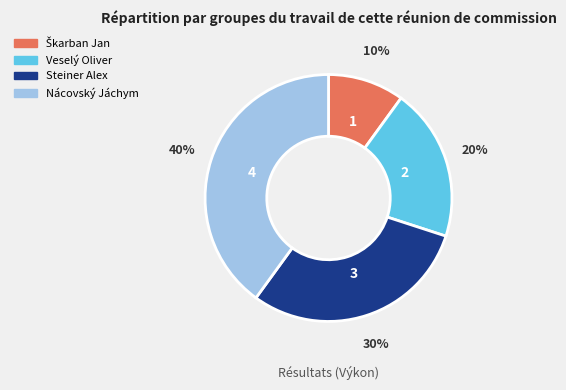

Which has a higher value, Nácovský Jáchym or Veselý Oliver?

Nácovský Jáchym